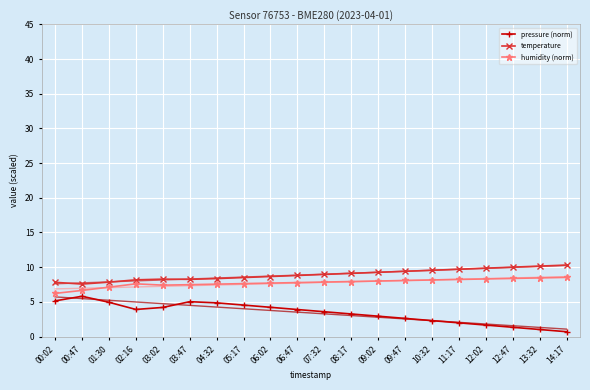

What is the total value across all series at 00:47?

20.0